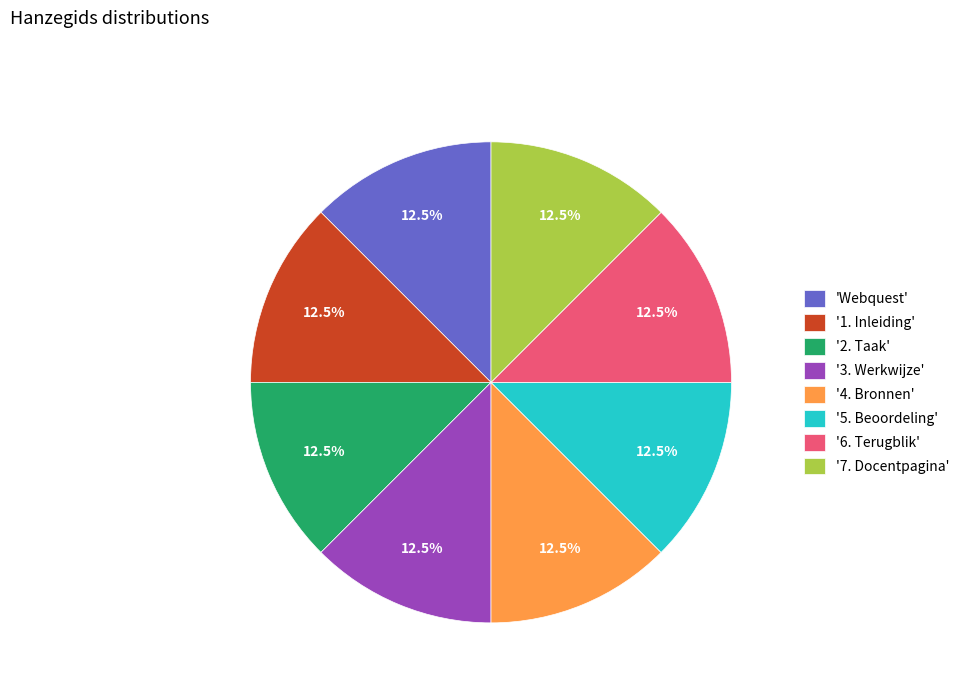

Does any single category account for the majority?

No